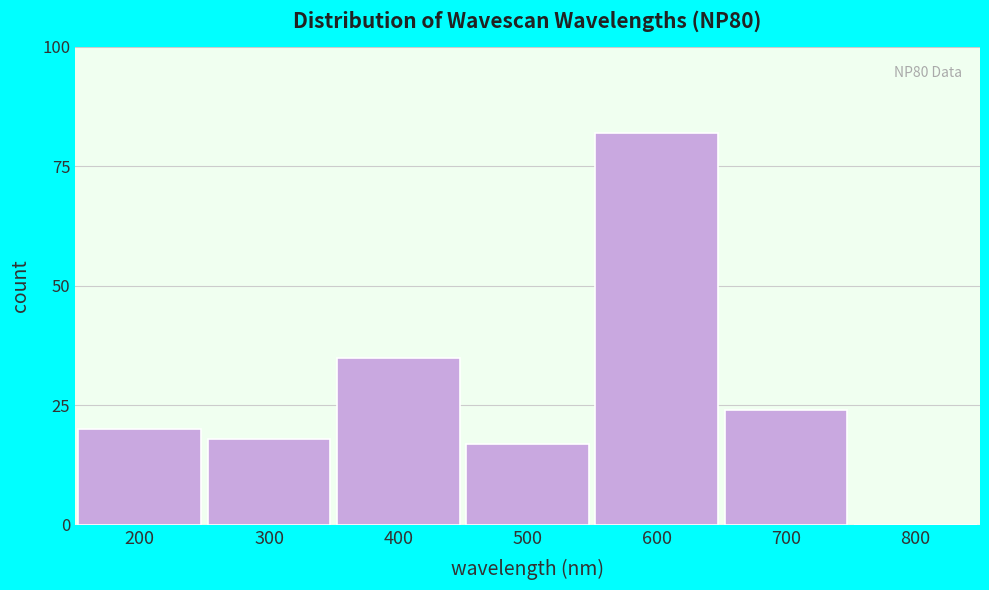

Reading left to right, extract all data points from this chart.

200=20	300=18	400=35	500=17	600=82	700=24	800=0